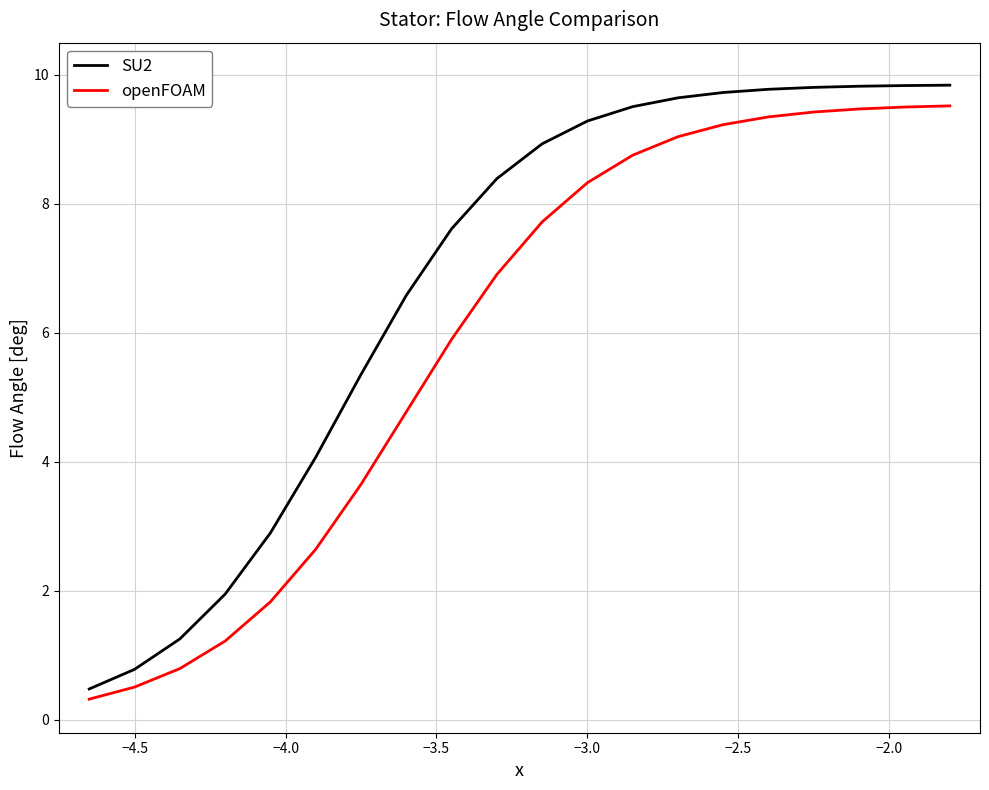

Which series has the largest total across all categories?

SU2